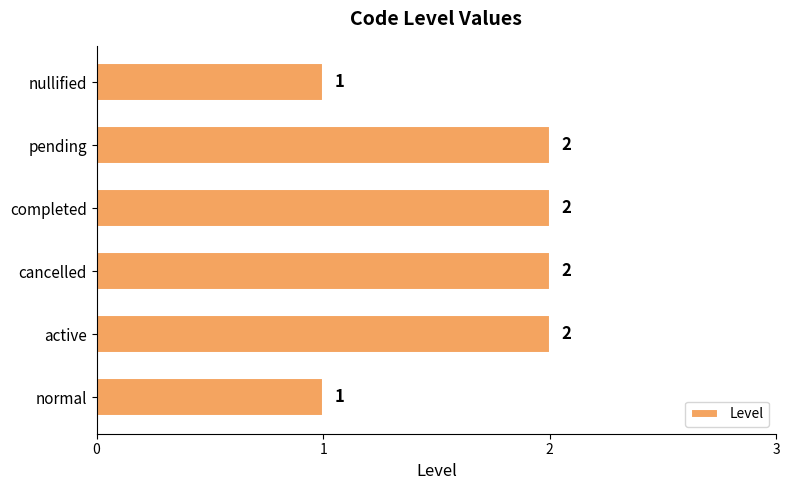

What is the sum of all values?

10